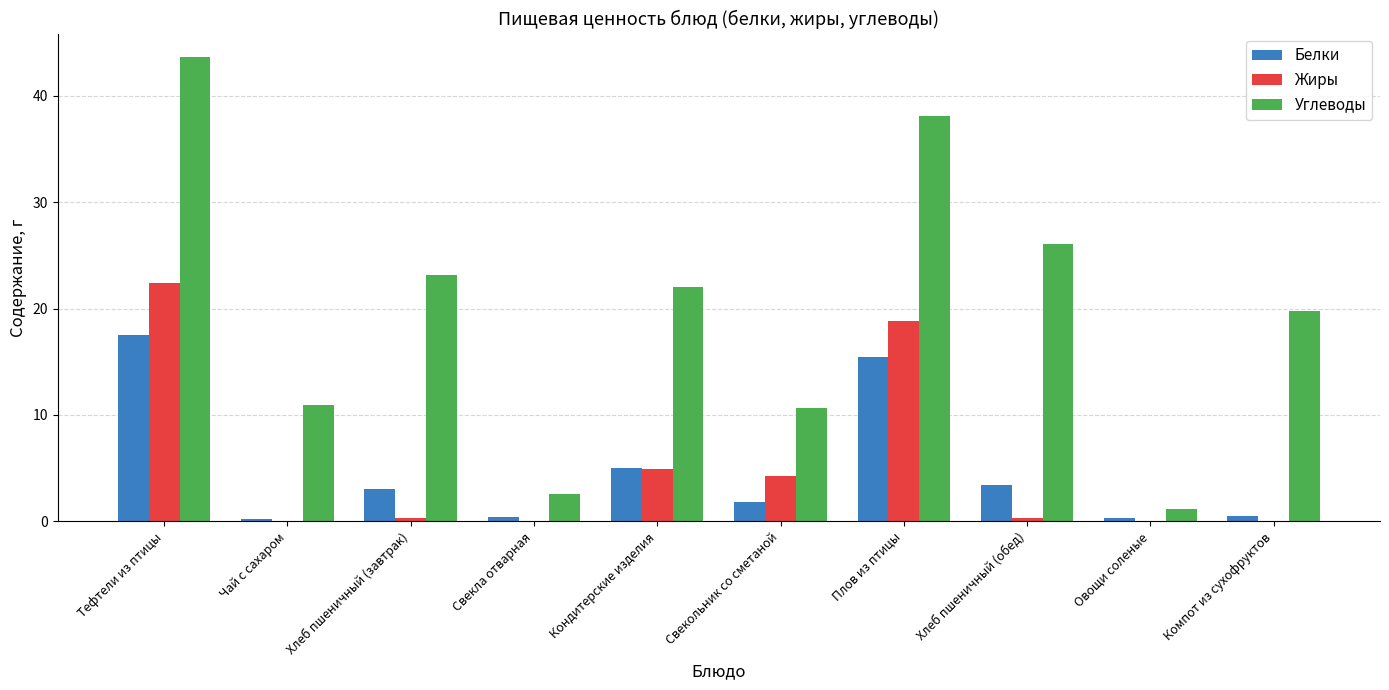

Is the value of Углеводы at Свекла отварная greater than the value of Жиры at Хлеб пшеничный (завтрак)?

Yes